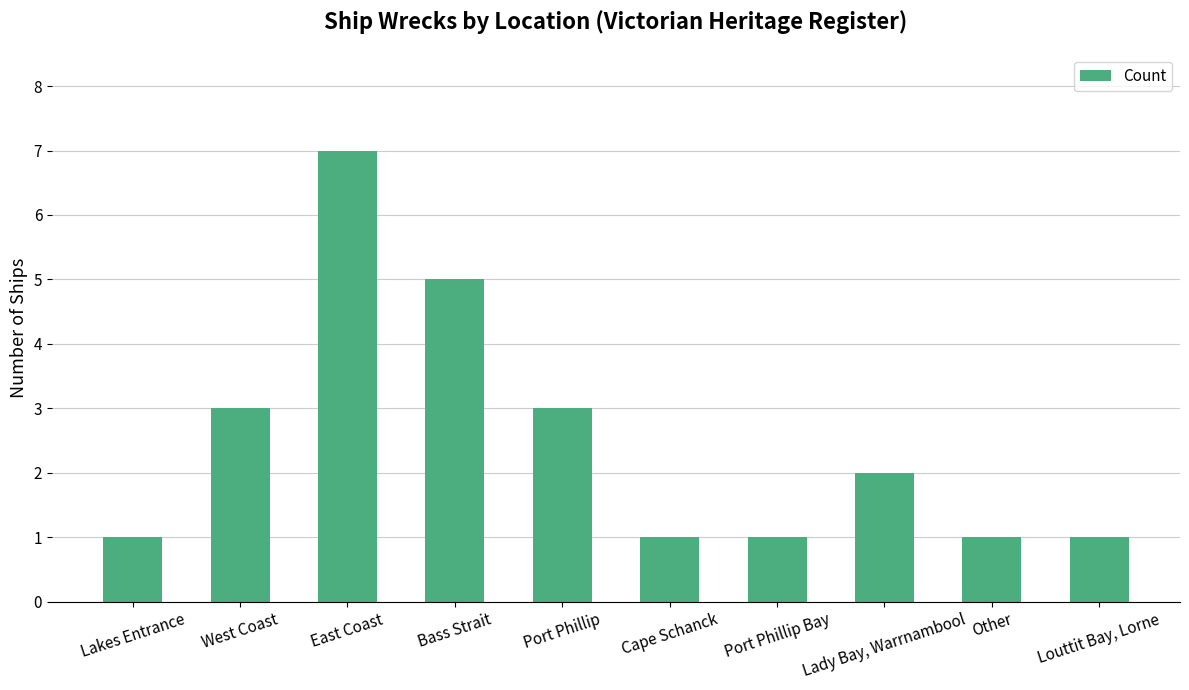

Reading left to right, what are all the values shown in this chart?

Lakes Entrance=1	West Coast=3	East Coast=7	Bass Strait=5	Port Phillip=3	Cape Schanck=1	Port Phillip Bay=1	Lady Bay, Warrnambool=2	Other=1	Louttit Bay, Lorne=1